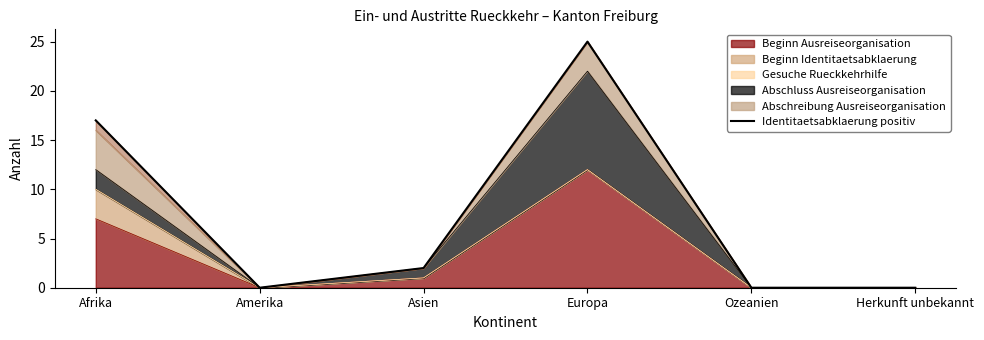

True or false: the data has more than 1 interior local peaks.

False